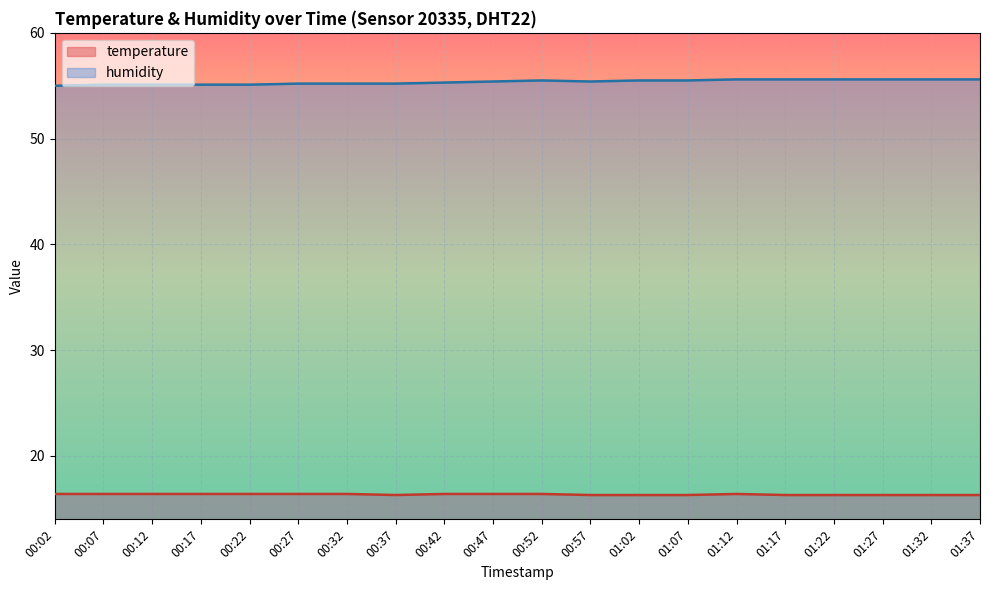

Does the chart display data point markers on the line(s)?

No